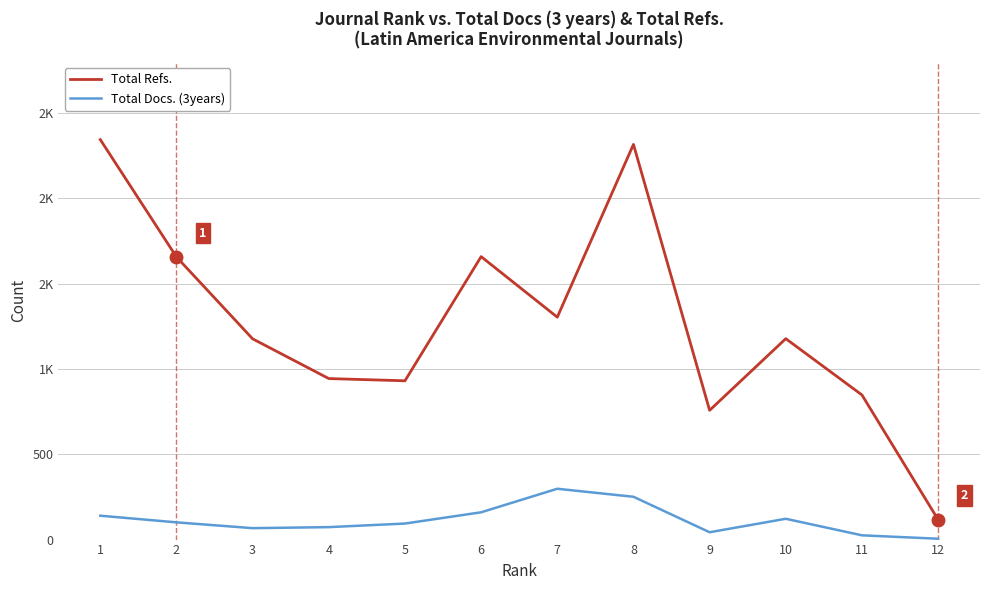

What are all the series names shown in the legend?

Total Refs., Total Docs. (3years)